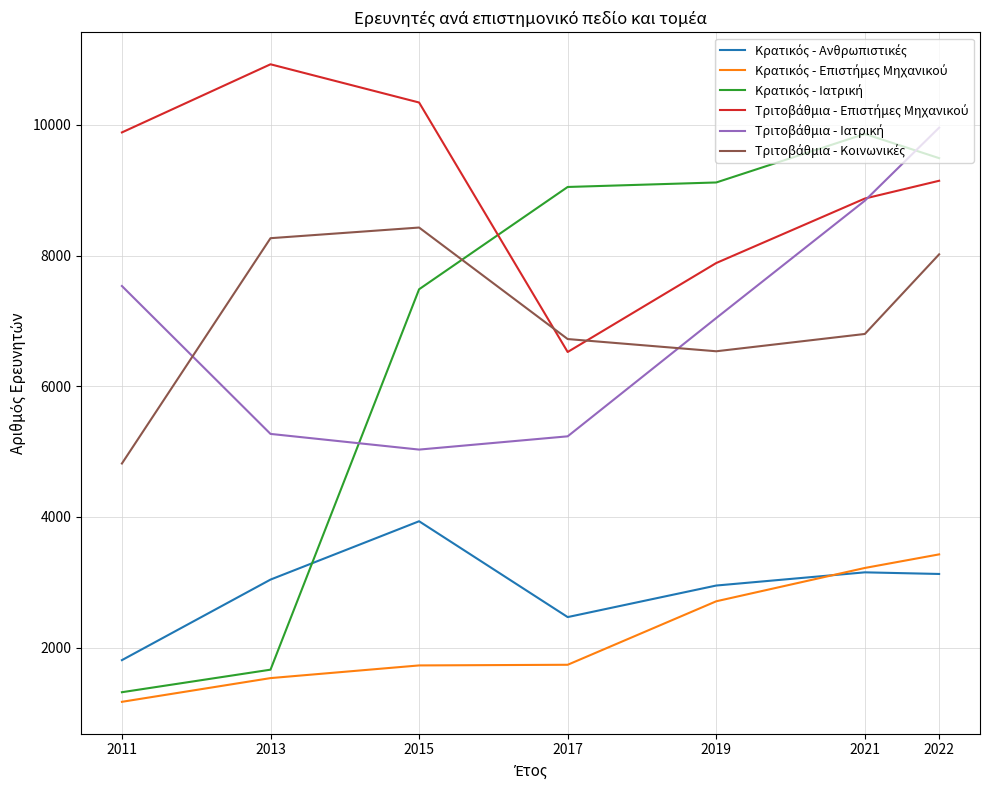

What is the spread (max minus min) of values at 2017?

7314